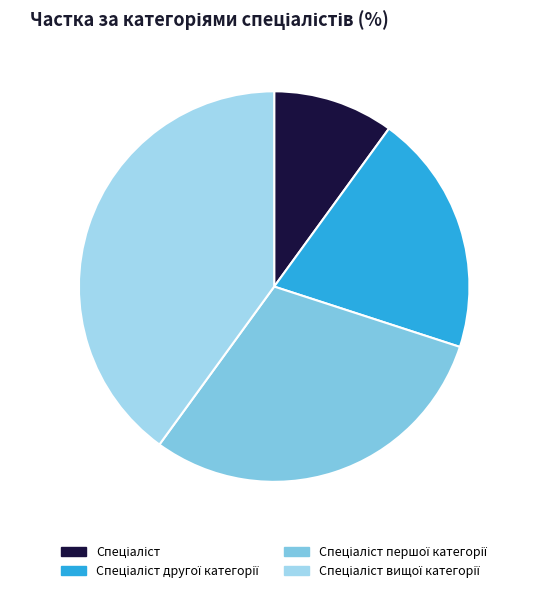

To the nearest percent, what portion does Спеціаліст другої категорії represent?

20%